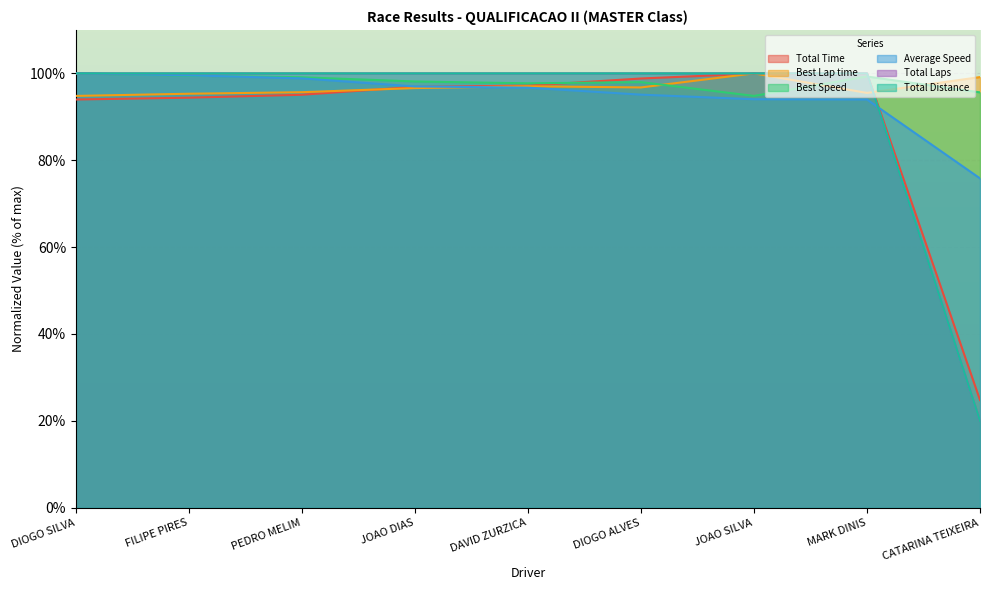

What is the sum of all Best Lap time values?

870.8